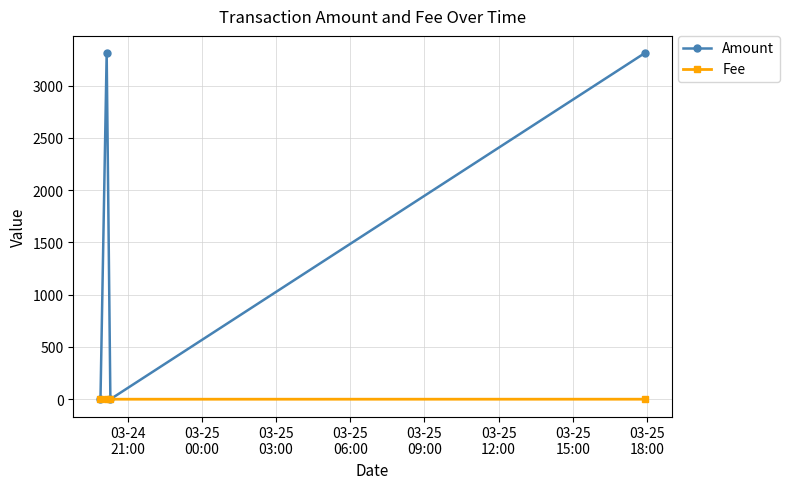

True or false: Fee has more than 2 points higher than both neighbors.

False